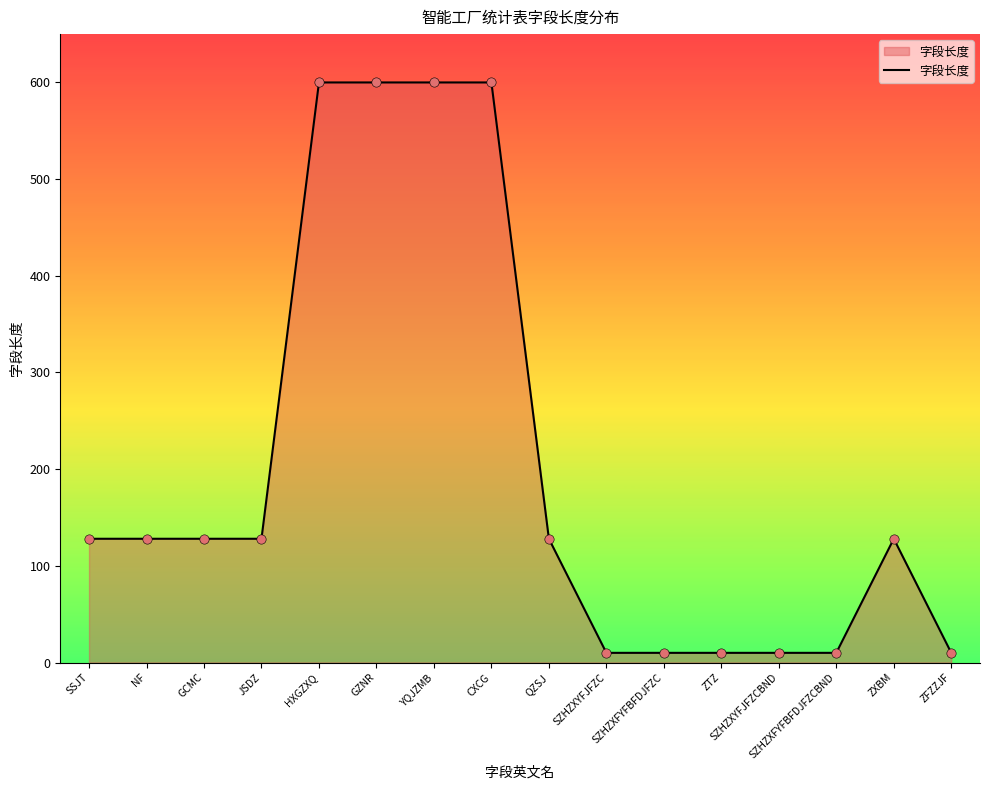

What is the change in value from CXCG to ZXBM?

-472